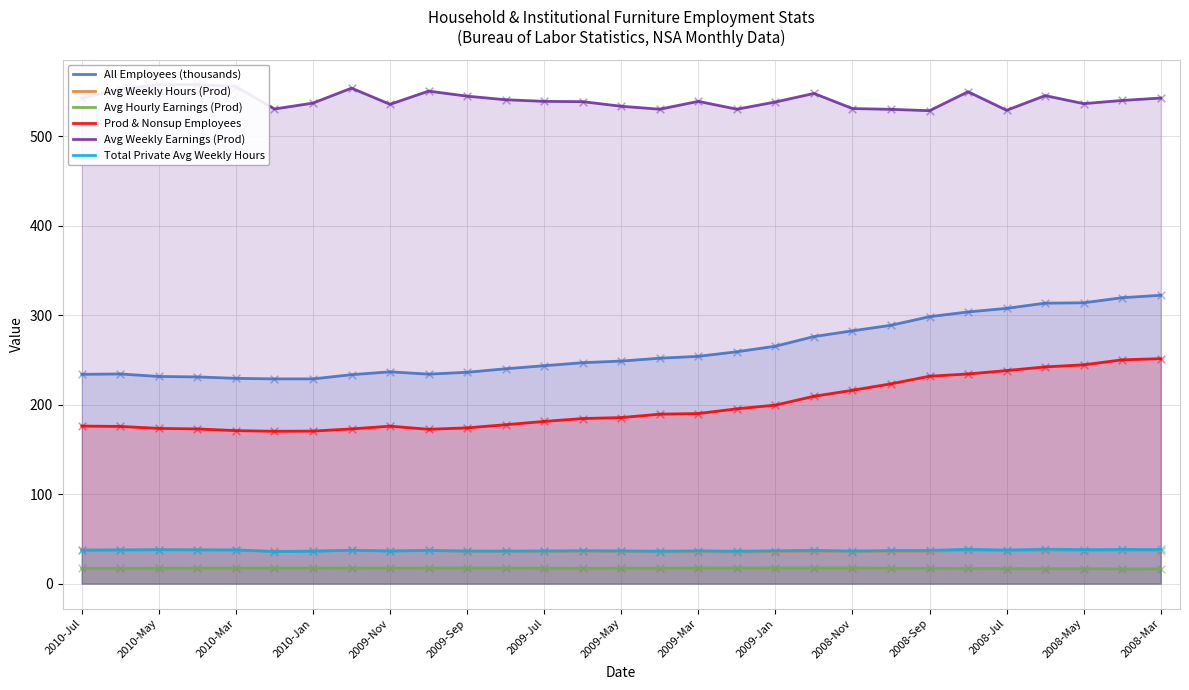

The Total Private Avg Weekly Hours series shows 9.5 at 2010-Jul. True or false?

False